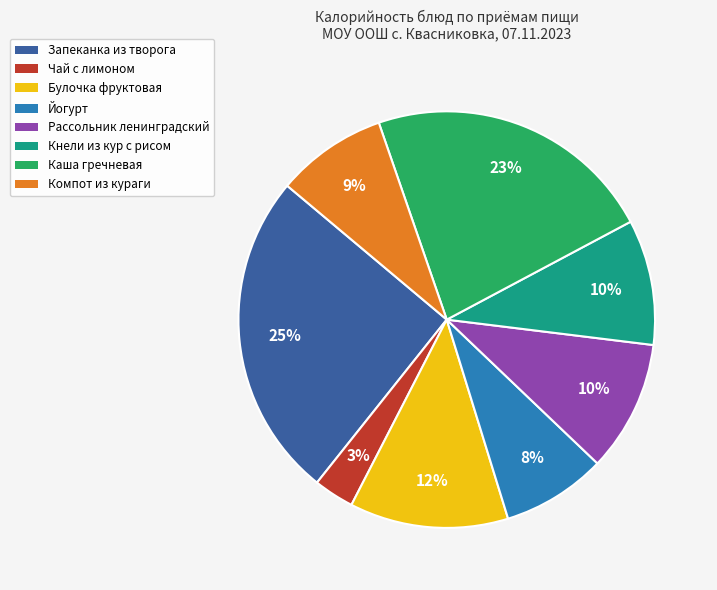

Is Чай с лимоном the majority of the pie?

No